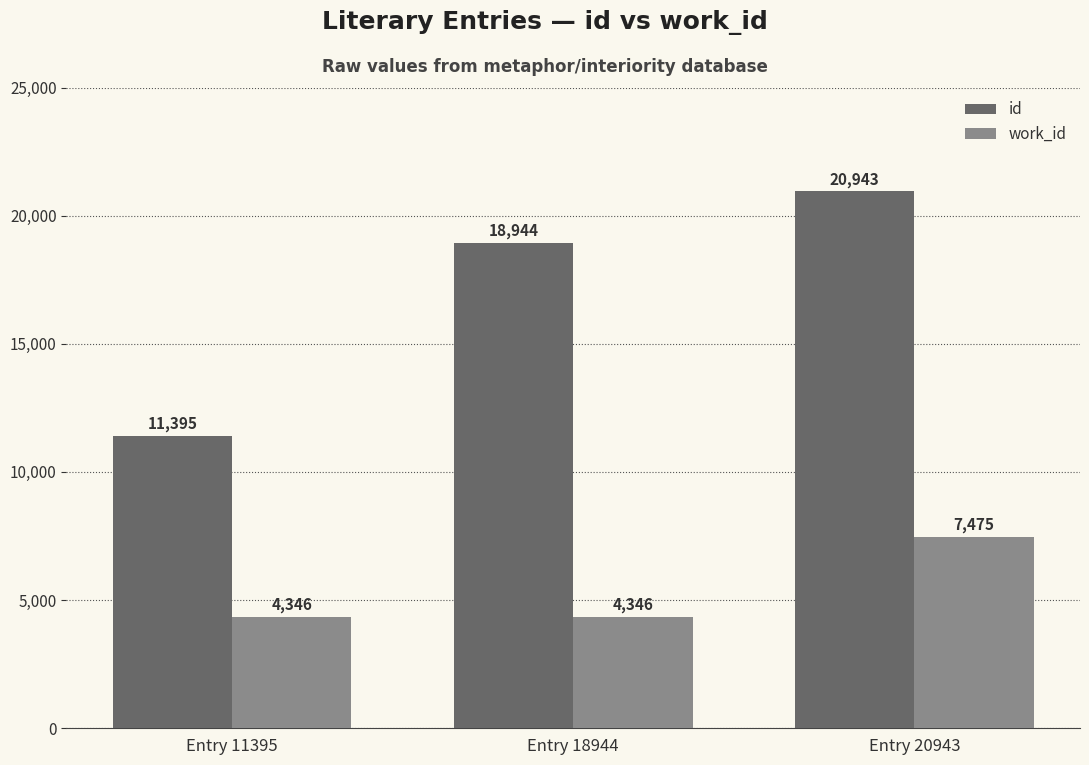

Does the chart contain any negative values?

No